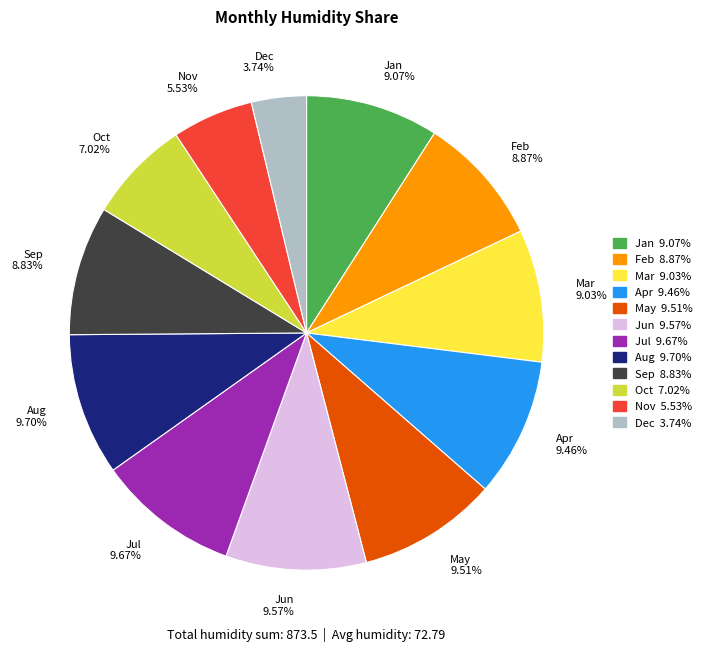

To the nearest percent, what is the average slice percentage?

8%